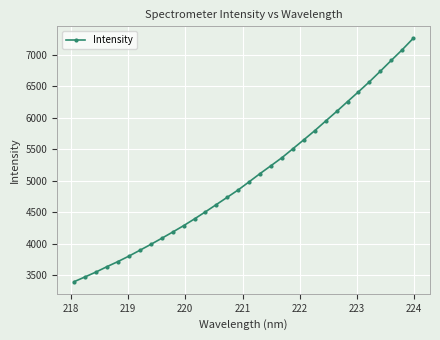

How many data points are less than 4986?

16